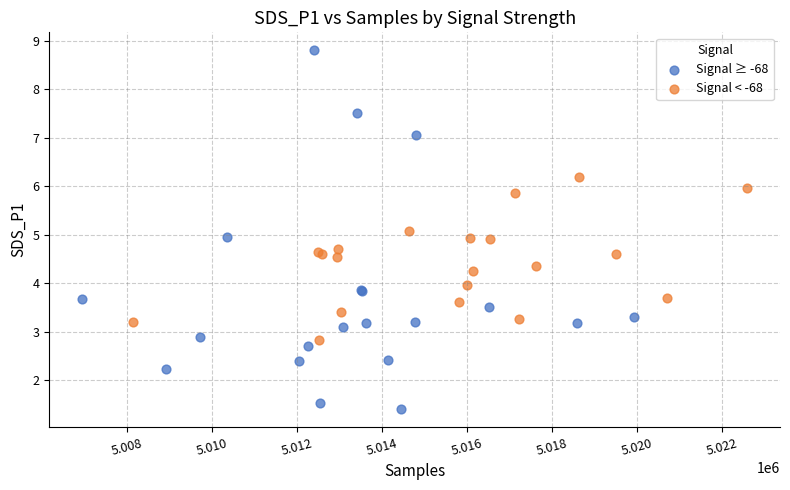

Which series contains the highest Y value?

Signal ≥ -68